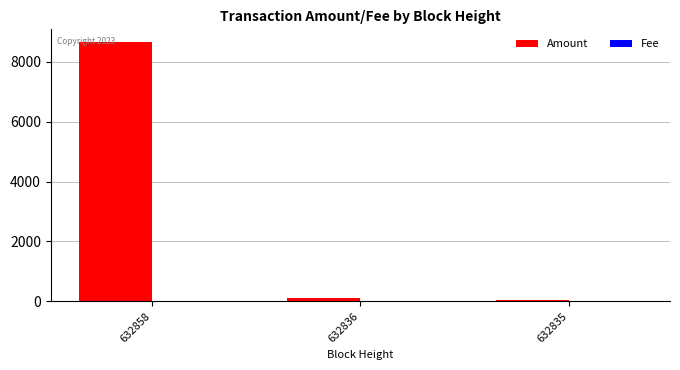

Are the bars grouped side by side (vs. stacked)?

Yes